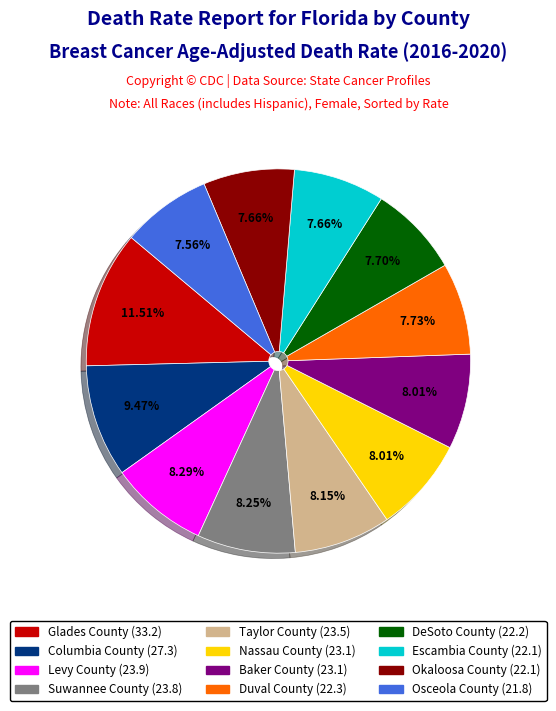

Count the number of slices in the pie.

12